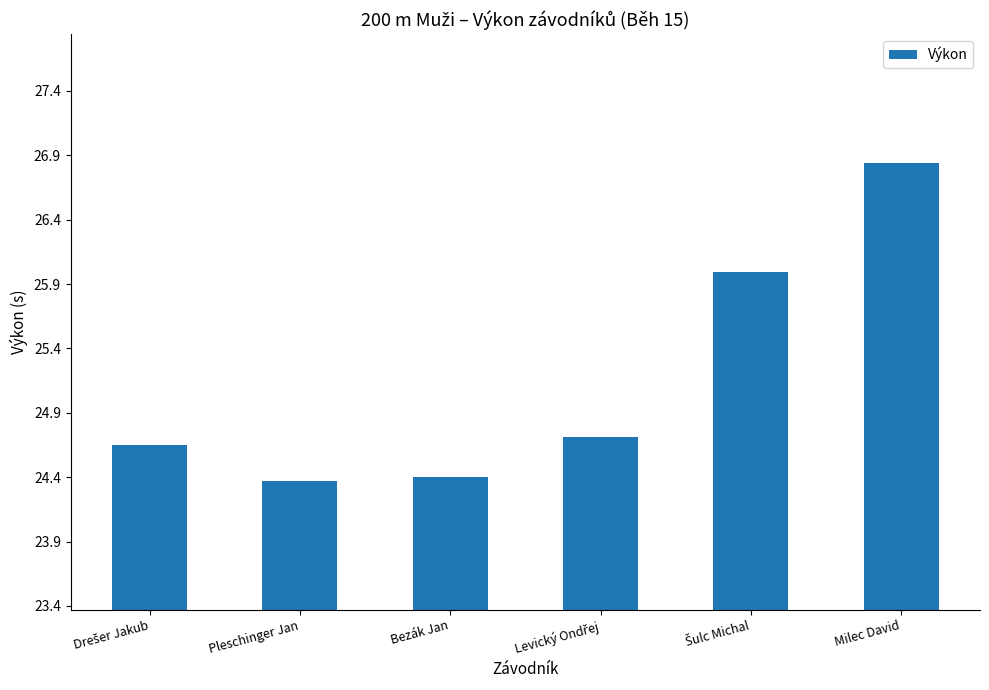

Which category has the highest value across all series?

Milec David